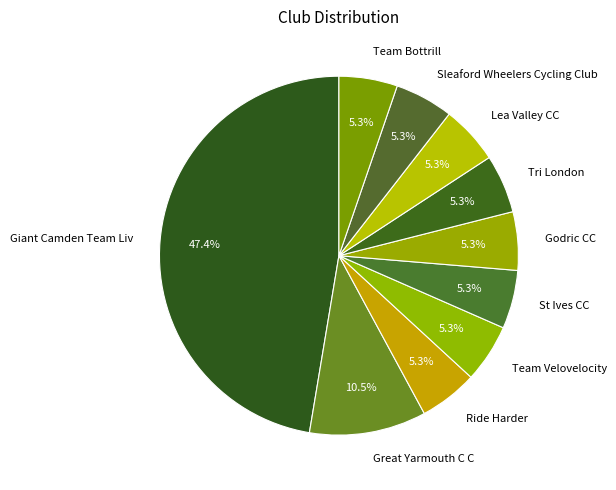

To the nearest percent, what is the average slice percentage?

10%